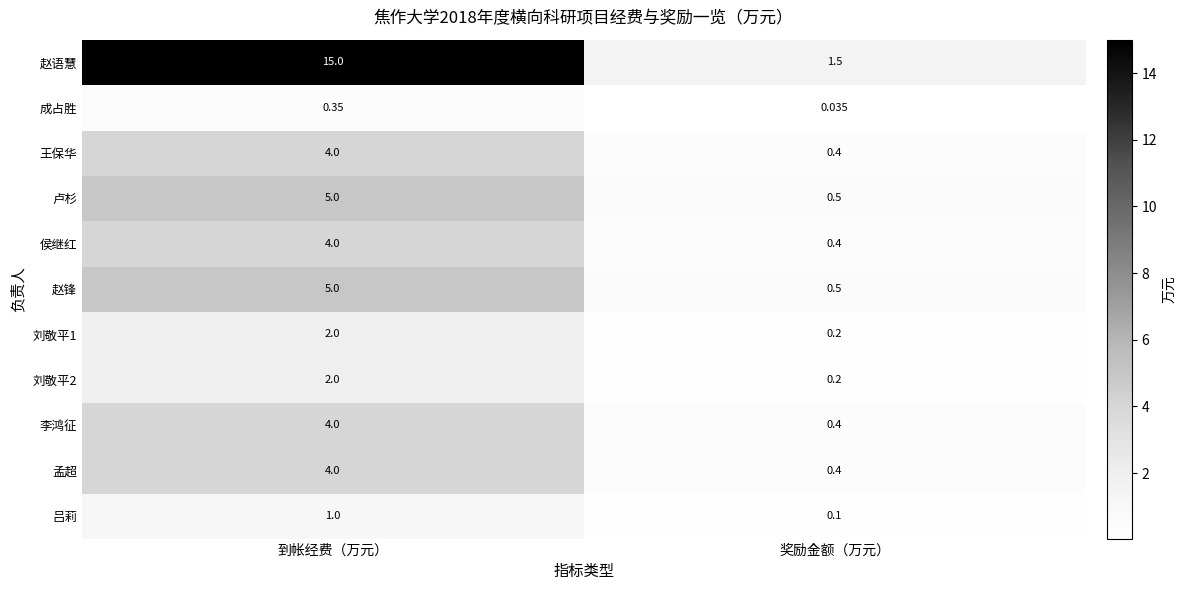

At which label is 吕莉 closest to 0?

奖励金额（万元）